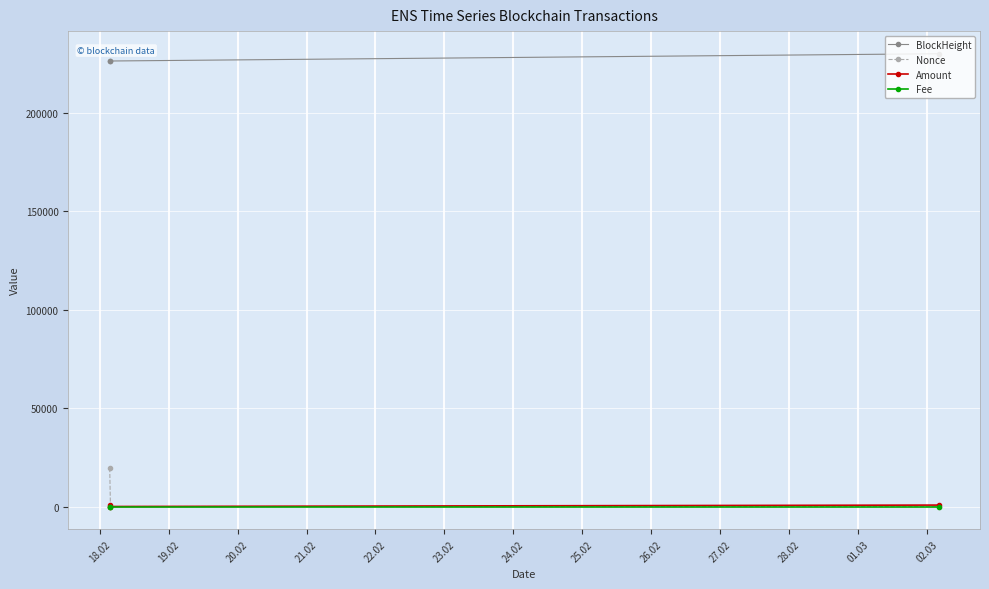

What is the value of the BlockHeight point at the 3rd from the left?

230033.0